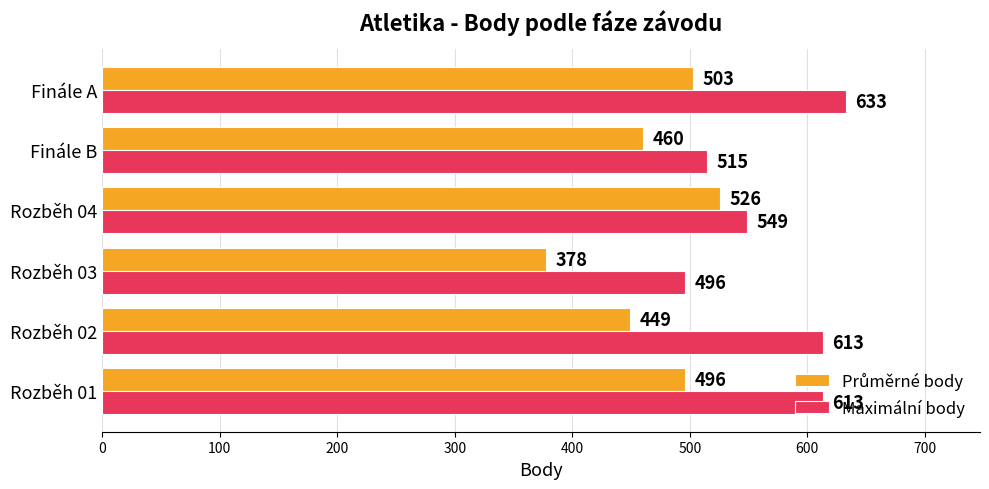

Where is Maximální body nearest to the value 564?

Rozběh 04